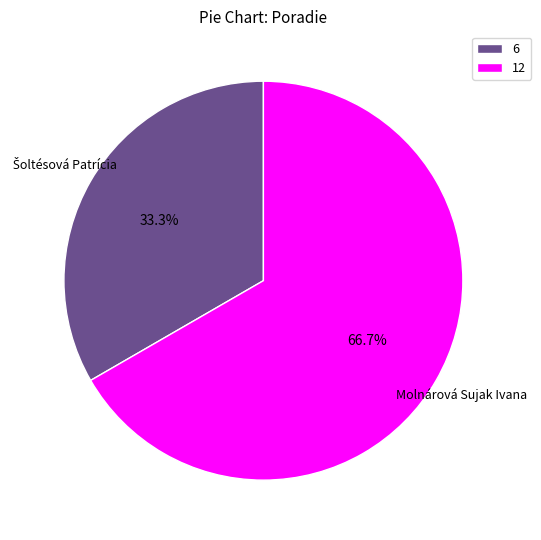

Which category has the smallest portion of the pie?

6